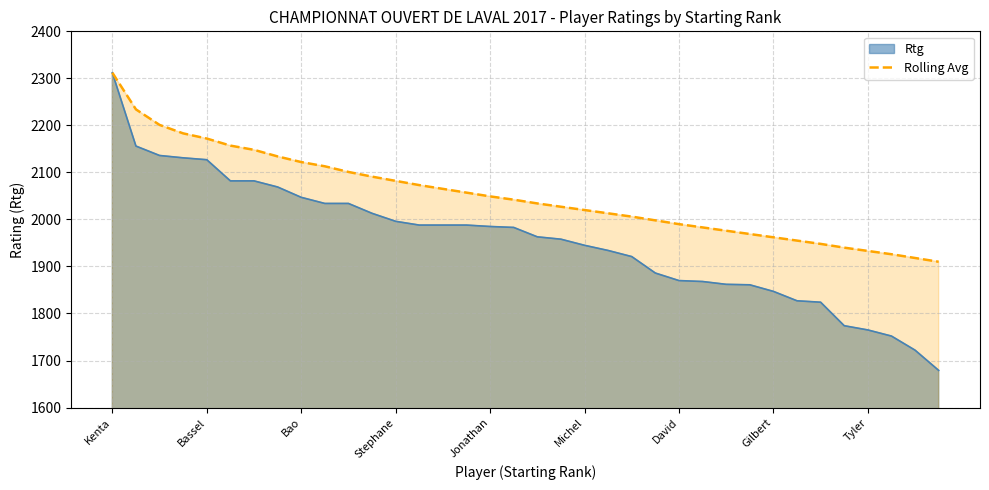

What is the highest value of the Rolling Avg series?

2312